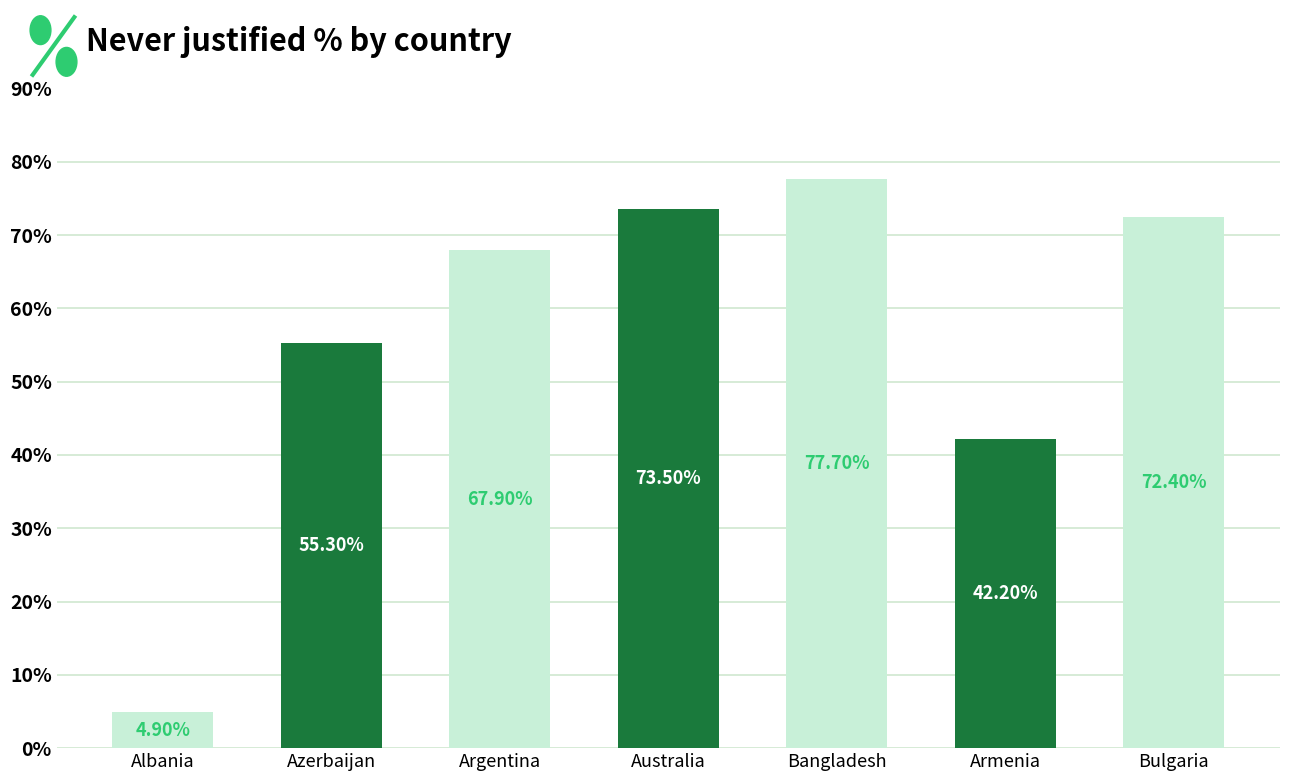

Is it true that the value at Australia is 98.7?

False